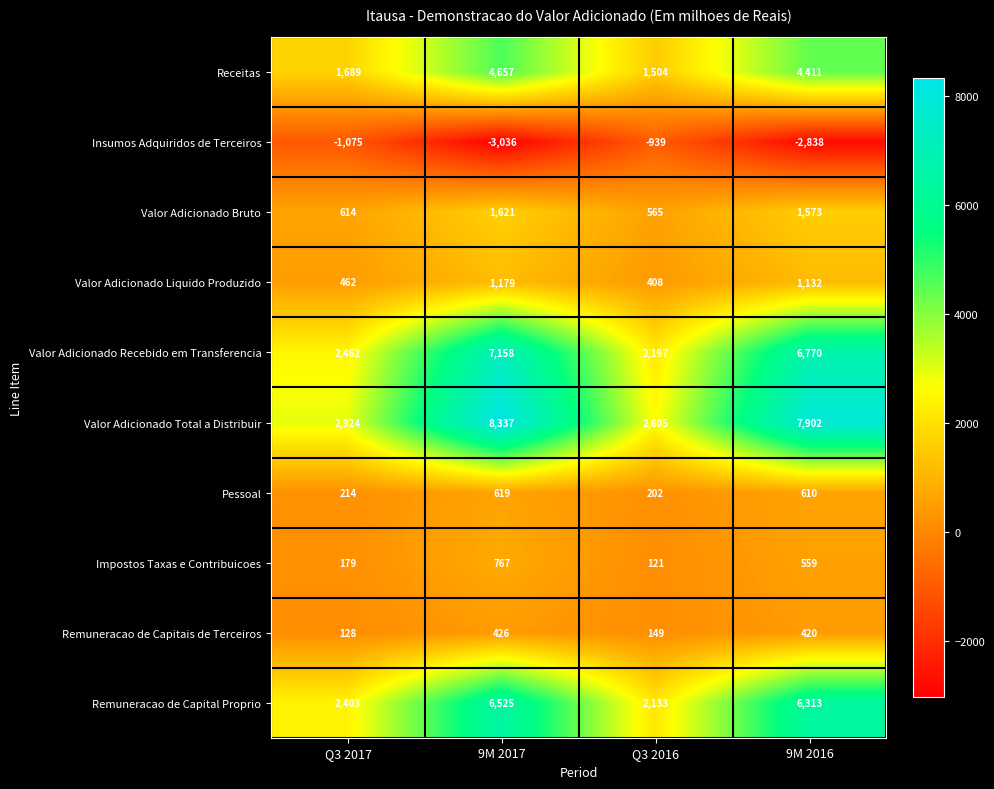

At 9M 2016, list the series in order from largest to smallest.

Valor Adicionado Total a Distribuir, Valor Adicionado Recebido em Transferencia, Remuneracao de Capital Proprio, Receitas, Valor Adicionado Bruto, Valor Adicionado Liquido Produzido, Pessoal, Impostos Taxas e Contribuicoes, Remuneracao de Capitais de Terceiros, Insumos Adquiridos de Terceiros